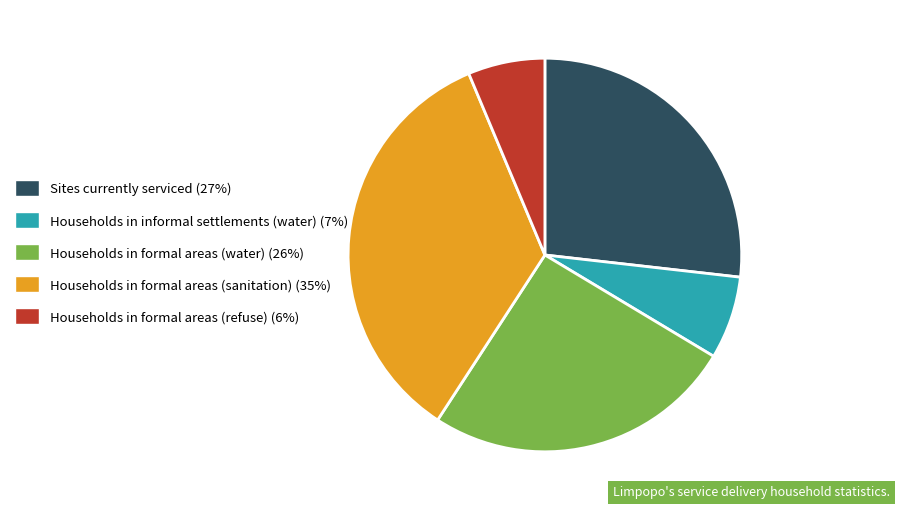

Combined, do Households in formal areas (water) (26%) and Households in formal areas (sanitation) (35%) account for over 50%?

Yes